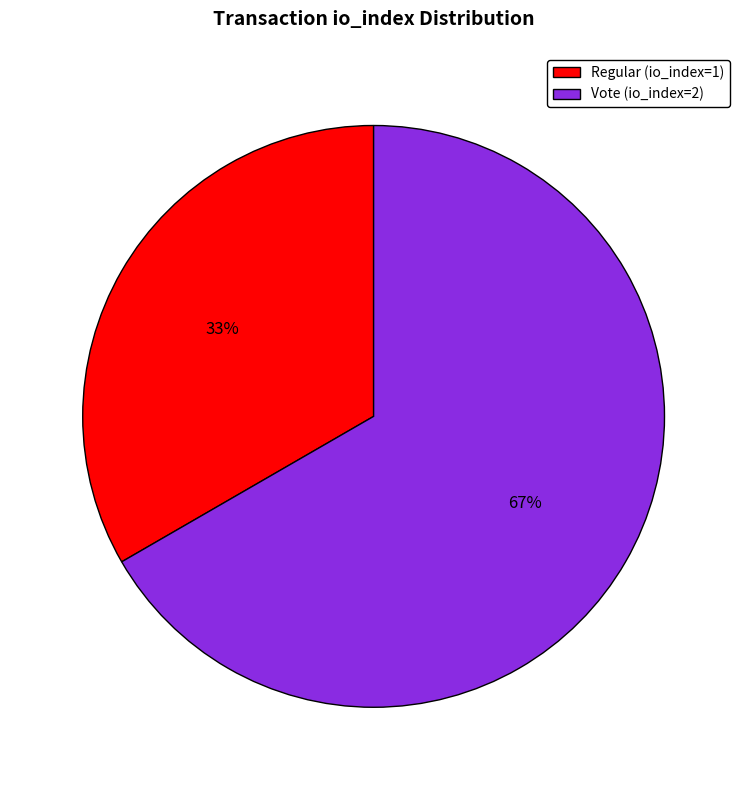

Which category has the smallest portion of the pie?

Regular (io_index=1)